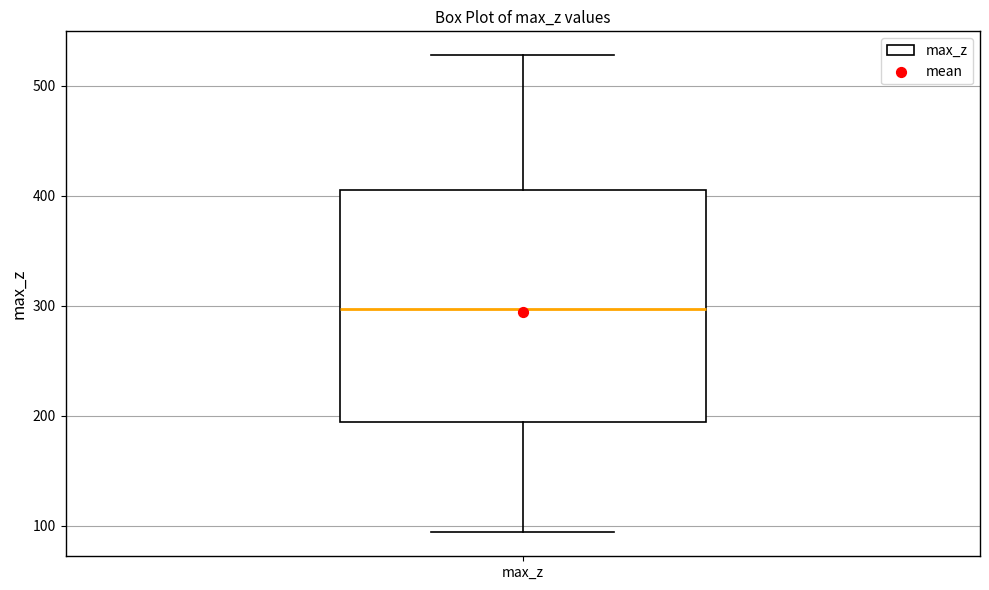

Transcribe this box plot: give where the median line is, the range the box spans, and where the two whiskers end, as read against the y-axis. The values are not printed on the chart, so give them approximately, as read against the axis.

median 300, box 190 to 400, whiskers 90 to 530